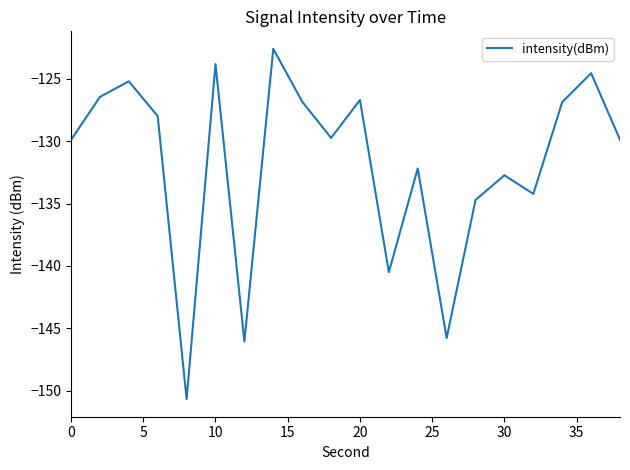

What is the smallest value displayed?

-150.7